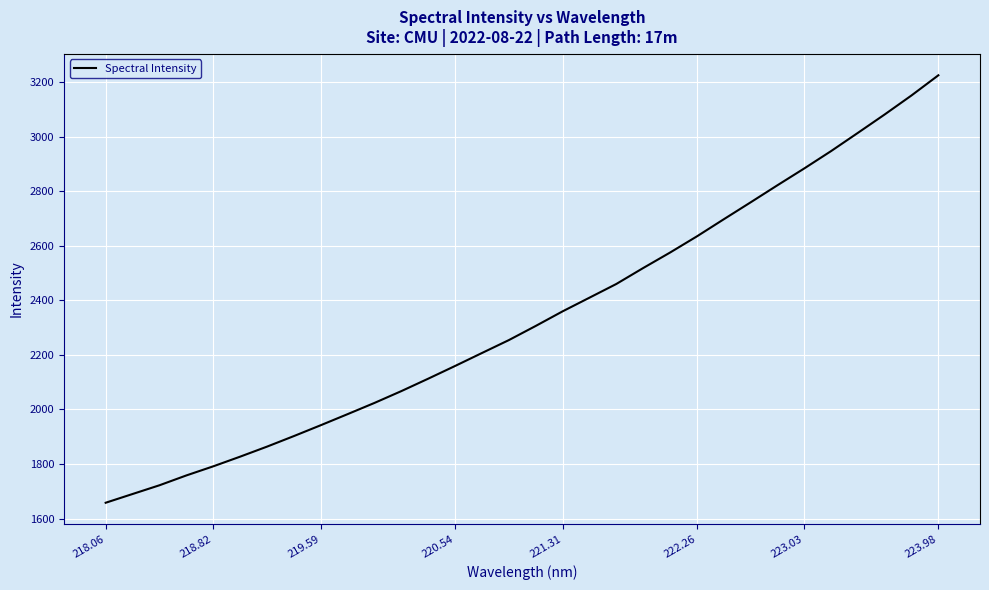

What is the average value?

2337.7